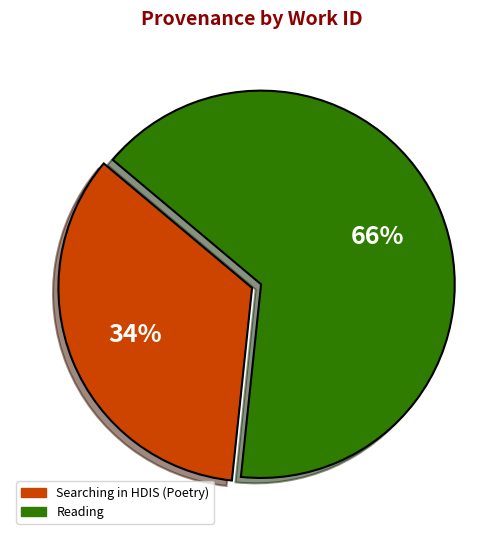

The Searching in HDIS (Poetry) slice represents 48% of the pie. True or false?

False